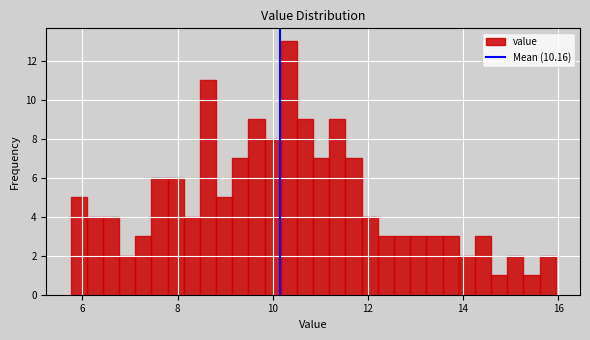

Around what value on the x-axis is the tallest bar? Give the approximate position of its centre, as read against the axis.

10.4